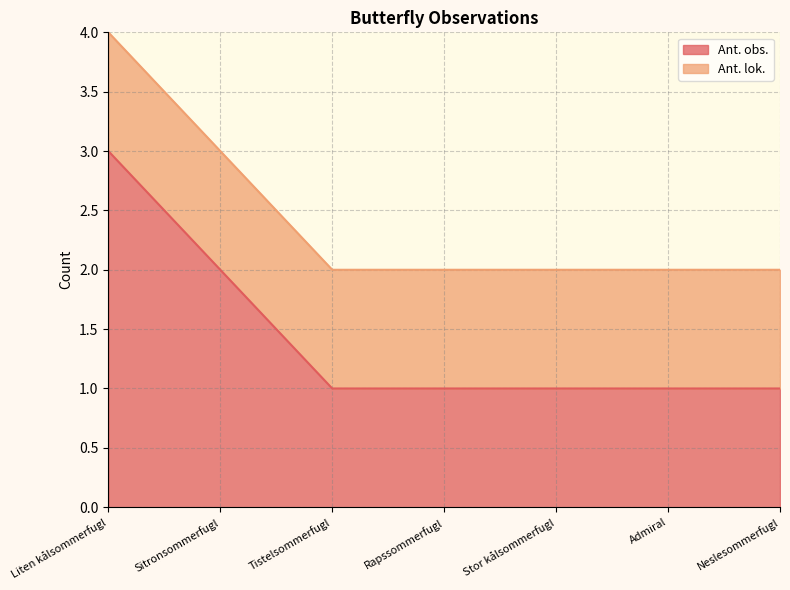

What is the sum of the values at Stor kålsommerfugl and Admiral?

2